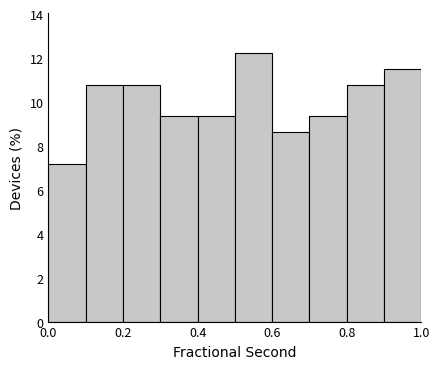

Which range on the x-axis has the tallest bar?

0.5 to 0.6